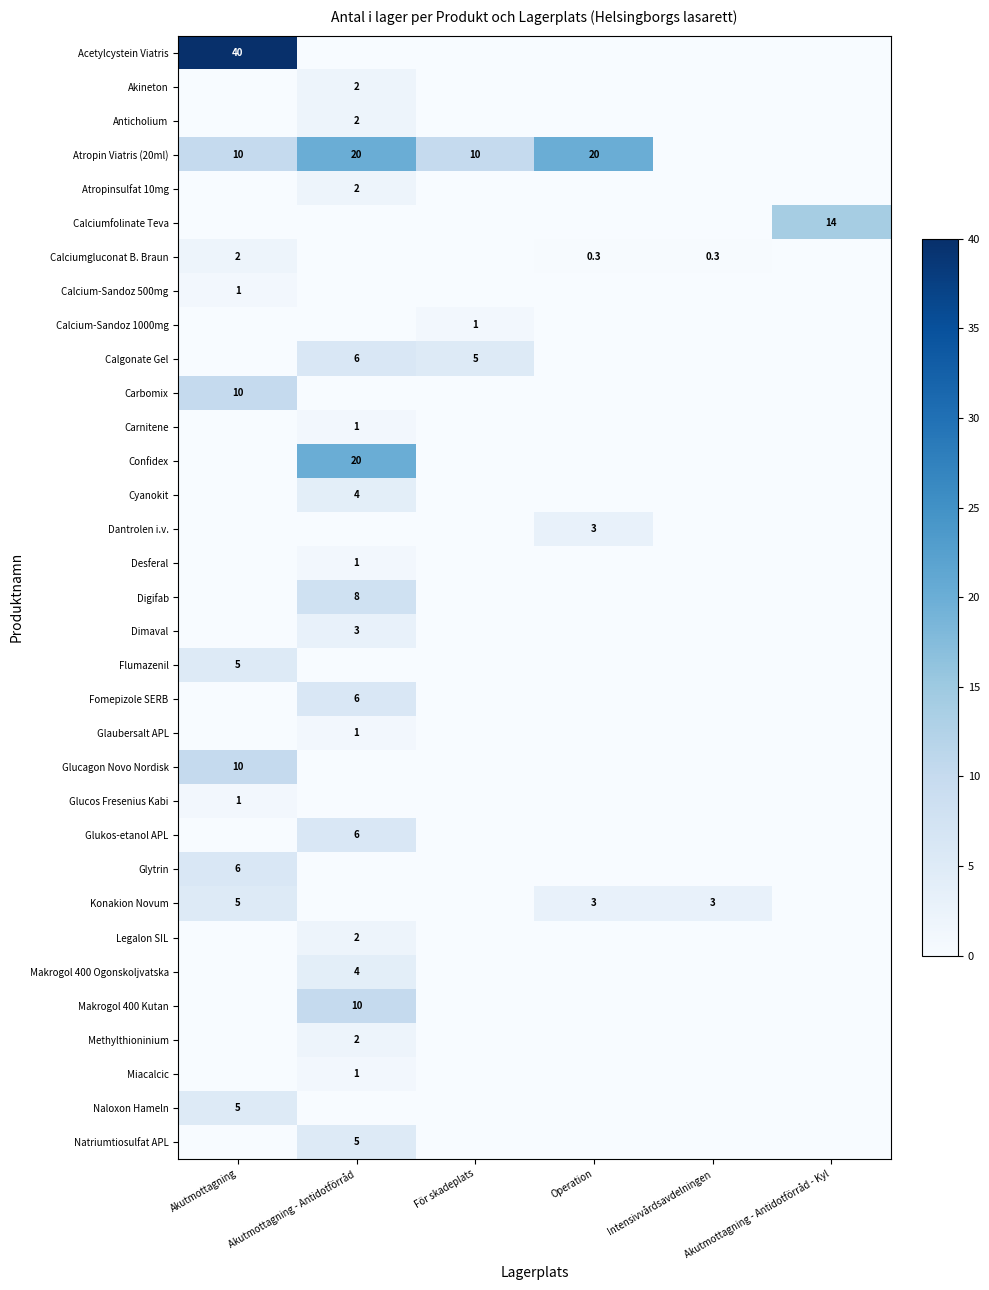

True or false: Atropin Viatris (20ml) has a value of 5.0 at Akutmottagning.

False